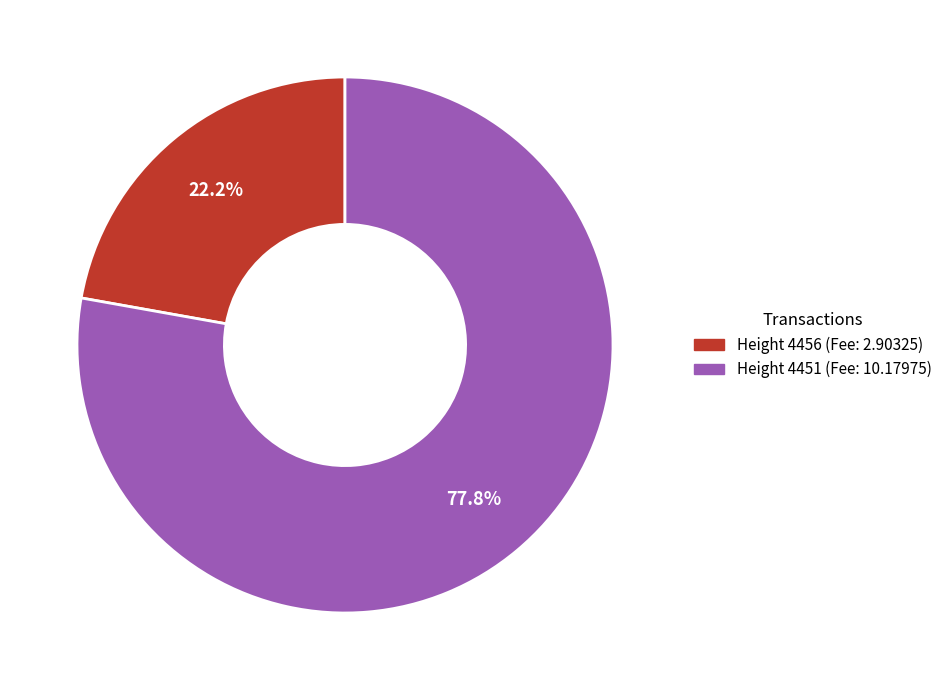

Is there any slice that represents more than half of the pie?

Yes